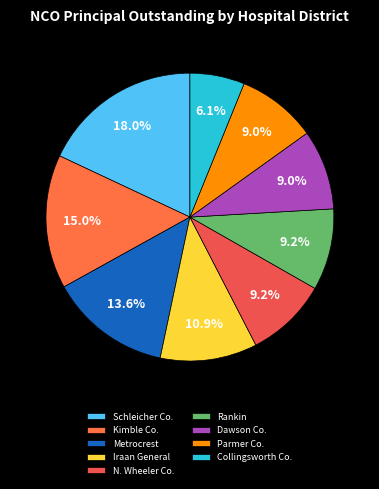

Count the number of slices in the pie.

9